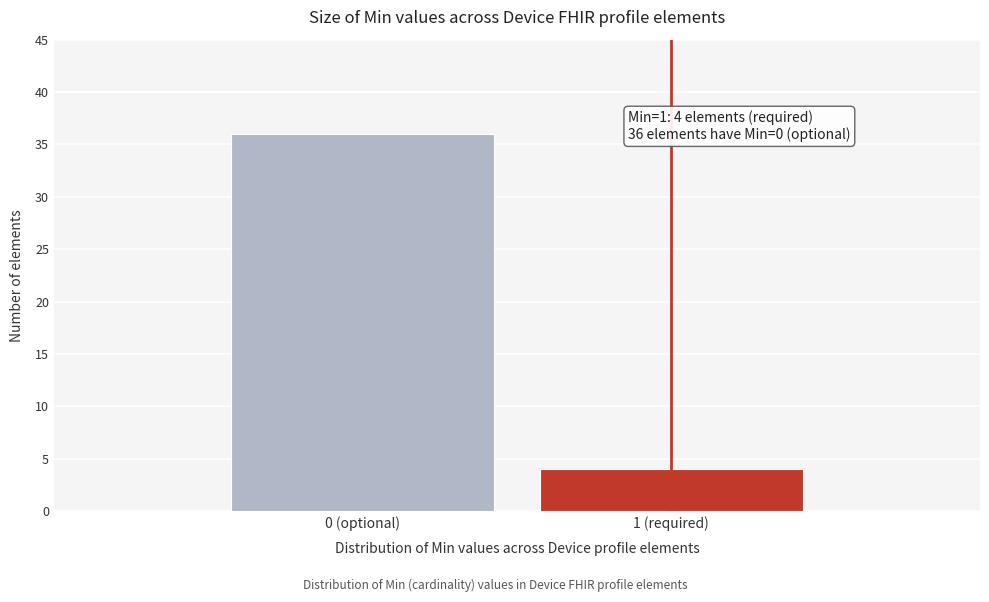

Reading left to right, extract all data points from this chart.

0 (optional)=36	1 (required)=4